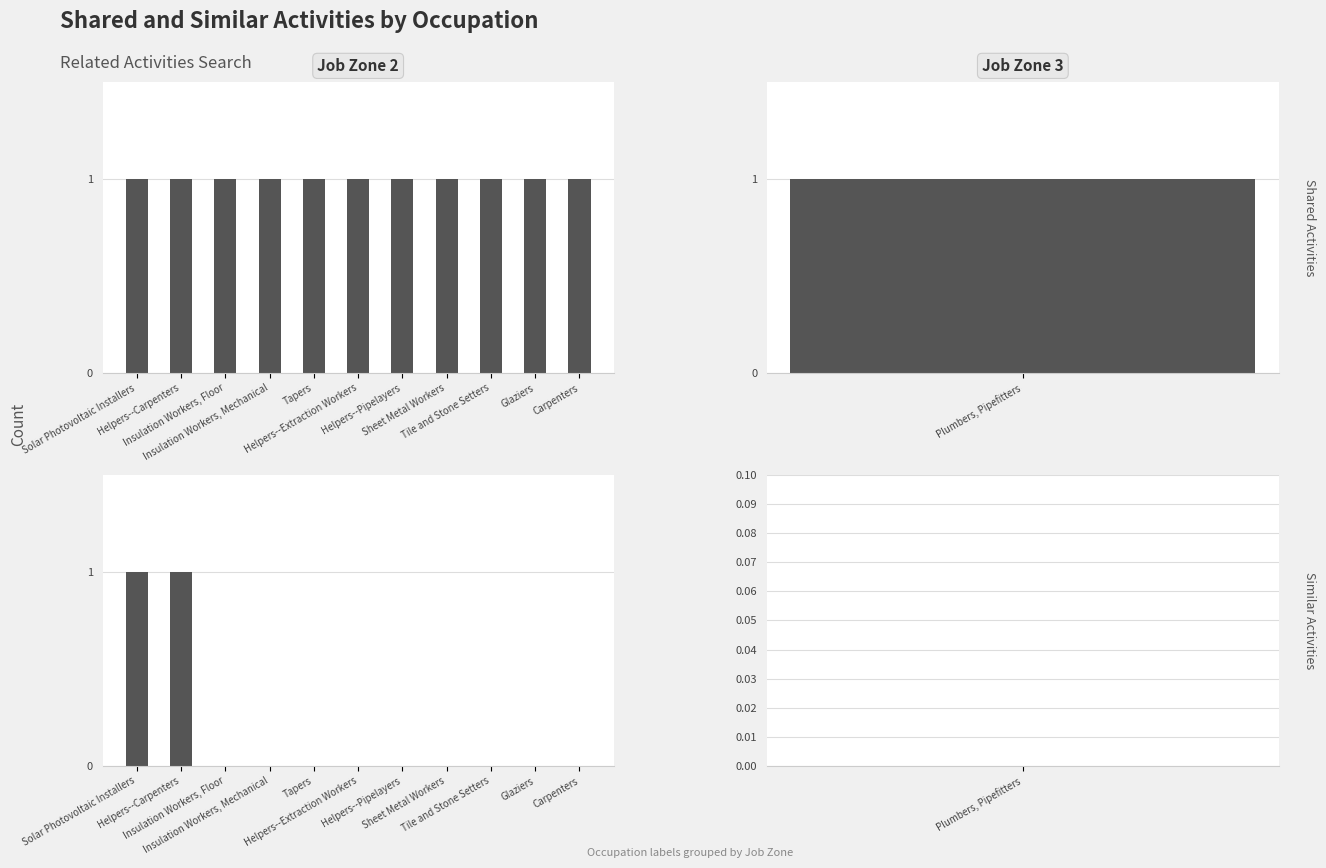

Between Insulation Workers, Mechanical and Sheet Metal Workers, which series saw the biggest shift?

Shared Activities